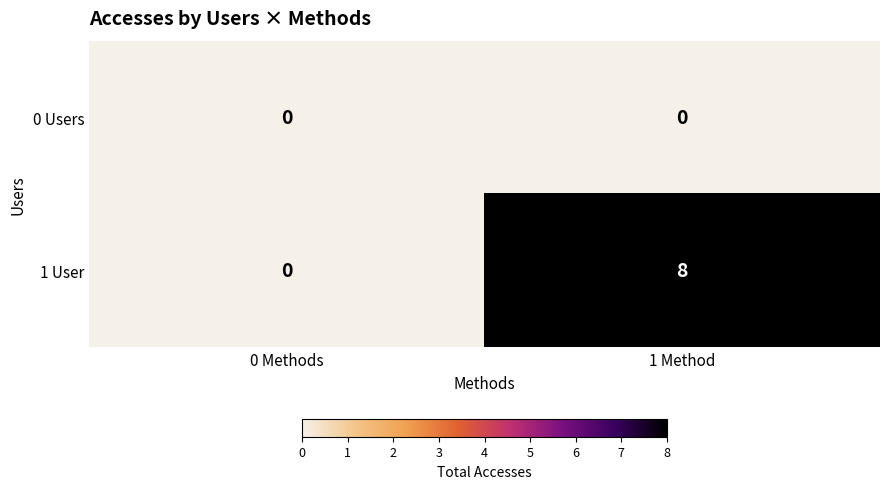

Which series has the largest range (max minus min)?

1 User